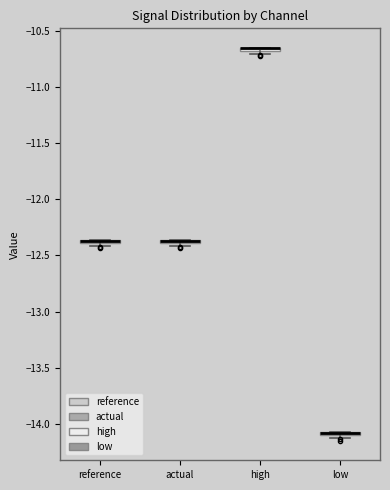

Where is the upper edge of the box for low on the y-axis? The values are not printed on the chart, so give them approximately, as read against the axis.

-14.05